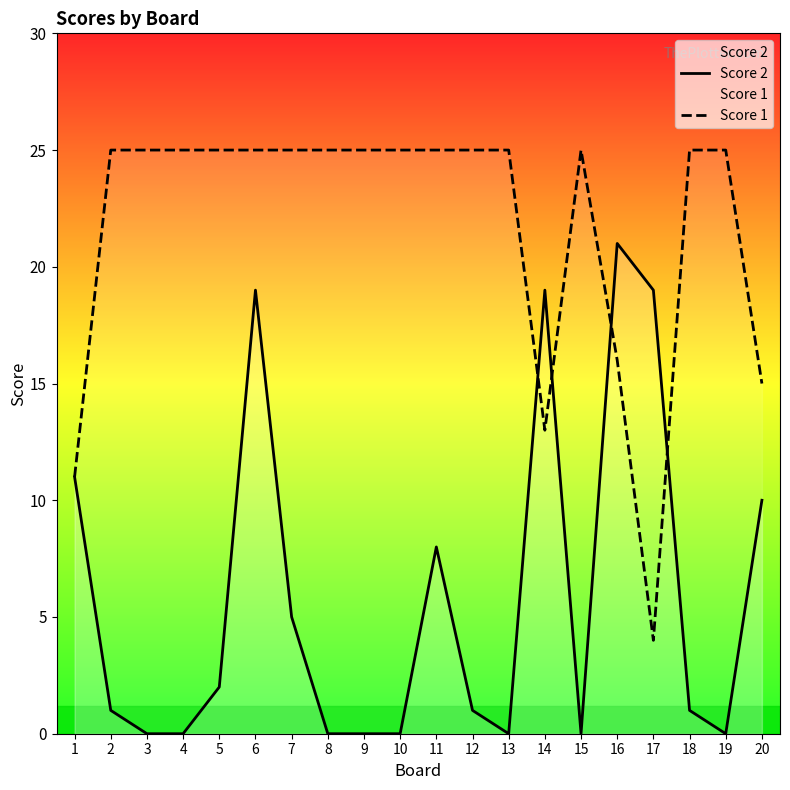

How many interior local valleys does the Score 1 series have?

2